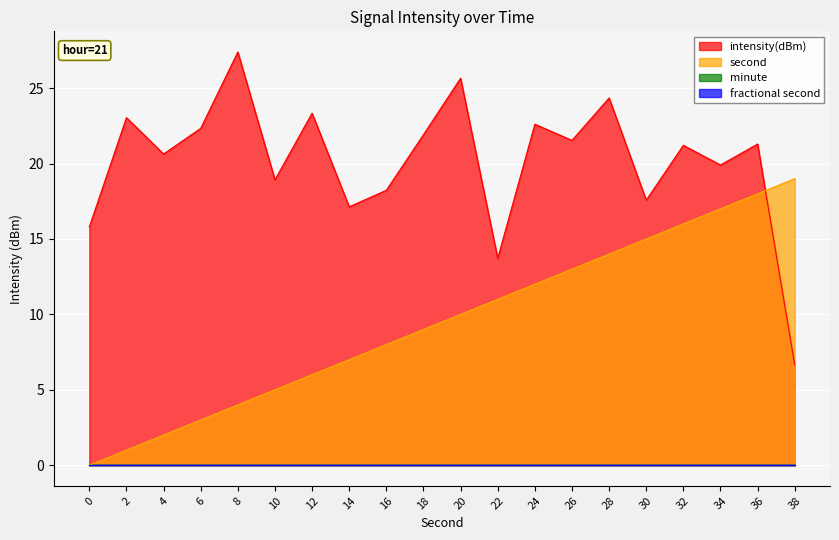

At which category does the chart reach its peak across all series?

8